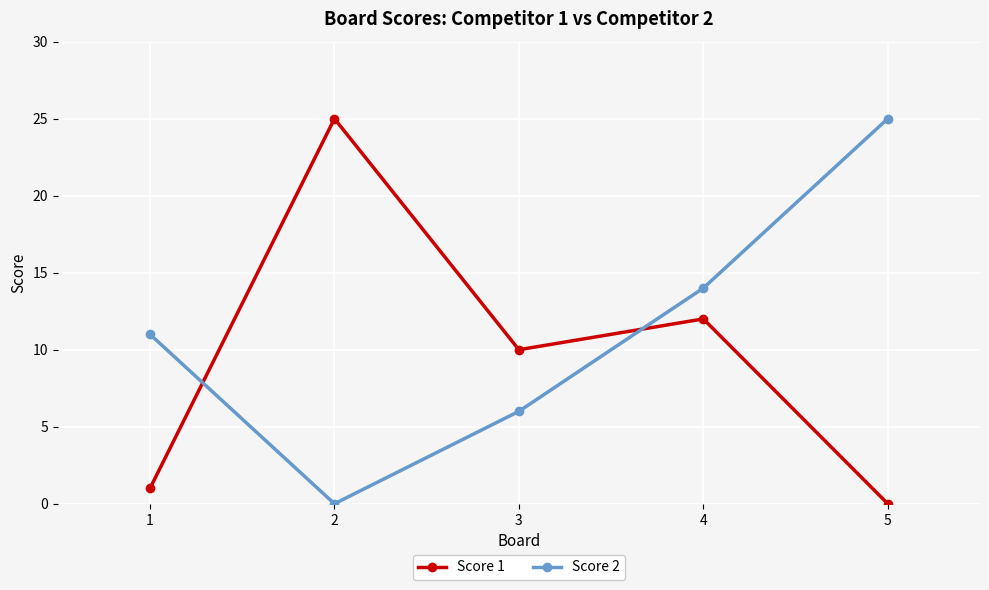

List the labels in order of Score 2 value, smallest first.

2, 3, 1, 4, 5